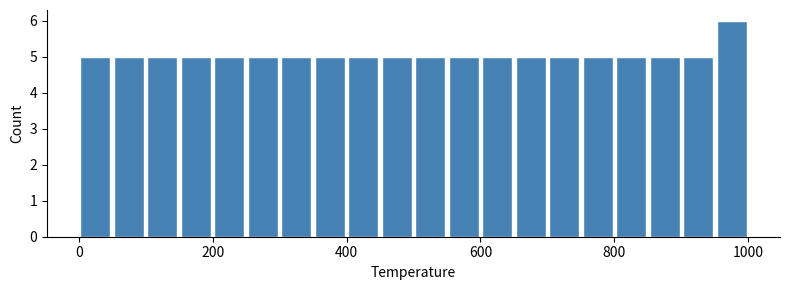

Around what value on the x-axis is the tallest bar? Give the approximate position of its centre, as read against the axis.

980